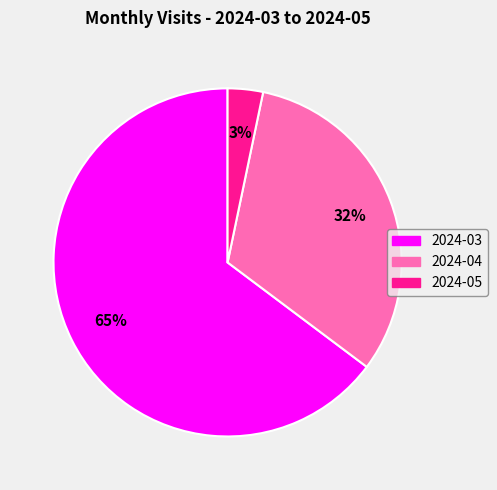

Is there any slice that represents more than half of the pie?

Yes